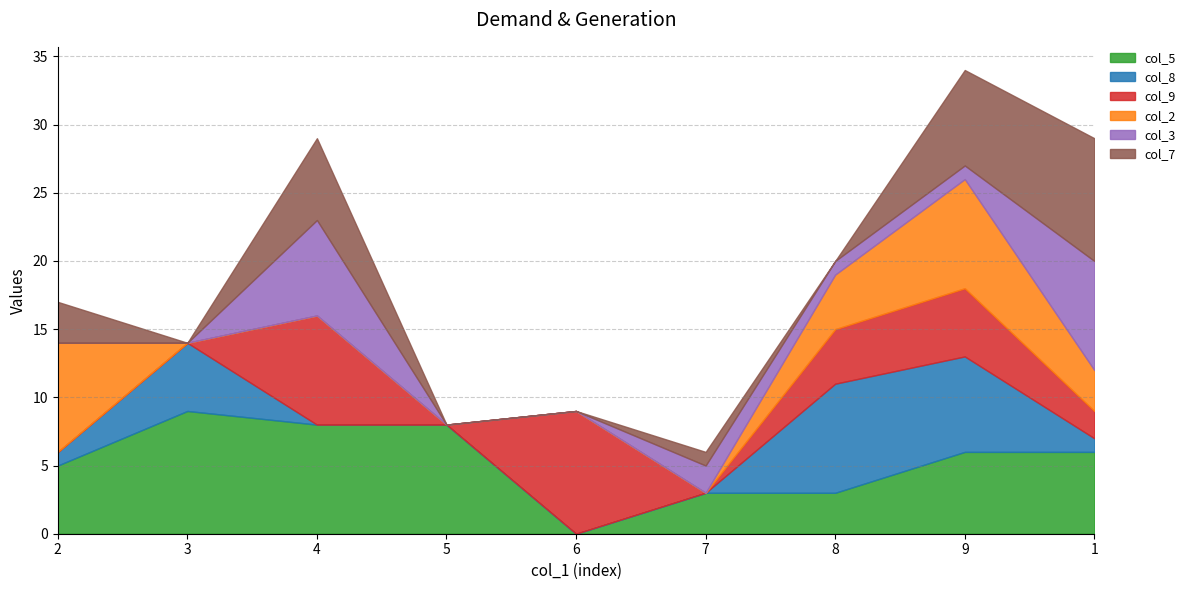

Where is col_3 nearest to the value 4?

7